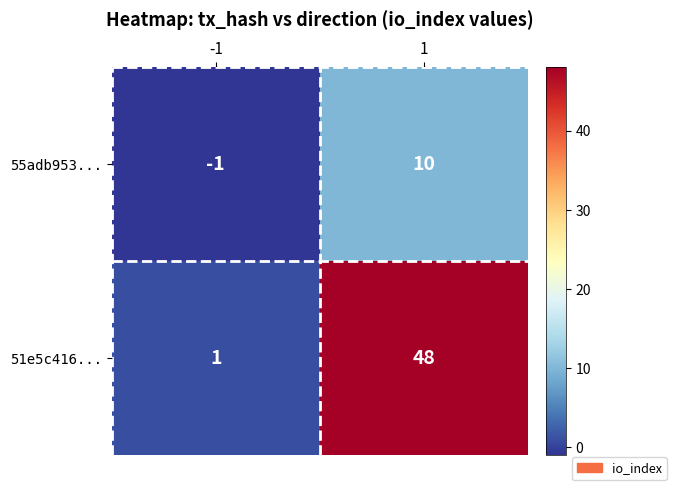

Which series has the largest total across all categories?

51e5c416...